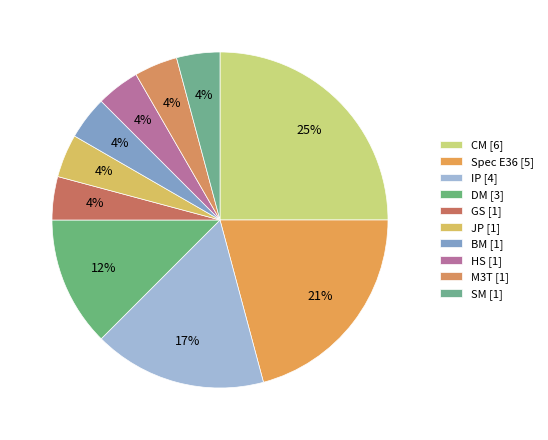

Rank the categories by value from highest to lowest.

CM [6], Spec E36 [5], IP [4], DM [3], GS [1], JP [1], BM [1], HS [1], M3T [1], SM [1]